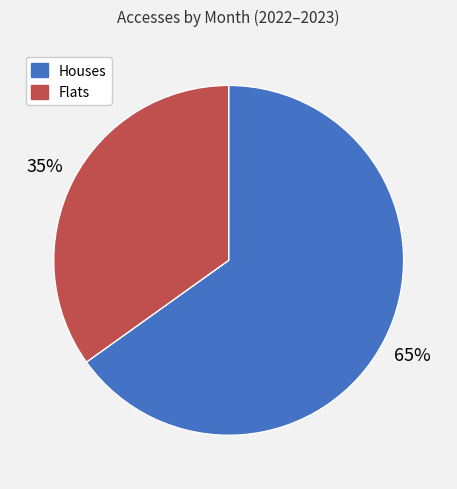

How many slices are in this pie chart?

2